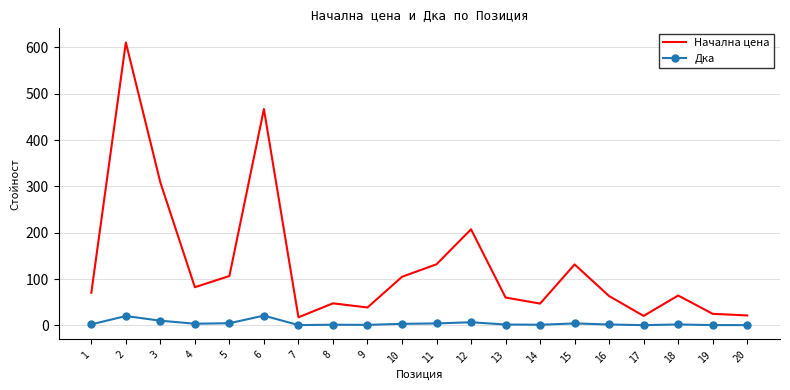

What is the minimum value for Дка?

0.7